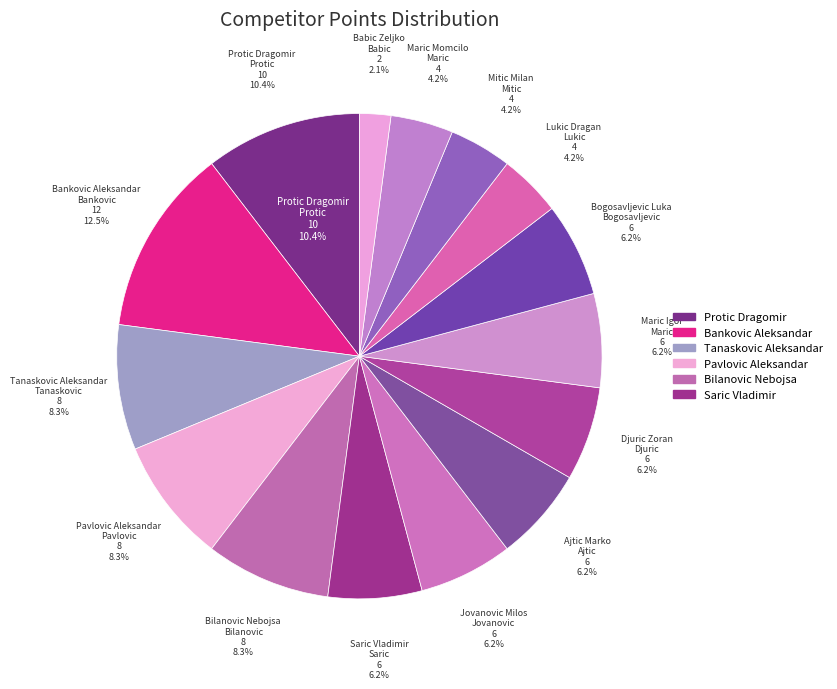

Is it true that Tanaskovic Aleksandar is 18% of the pie?

False